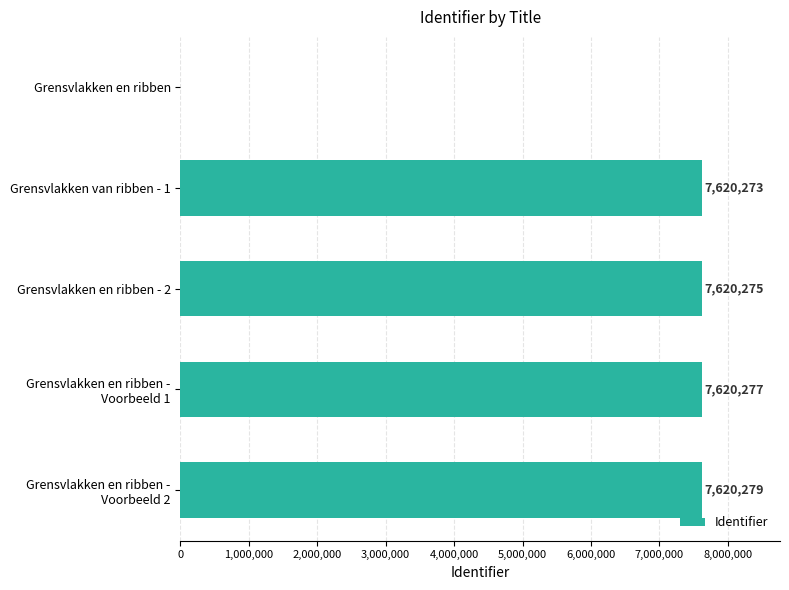

What is the sum of all values?

30481104